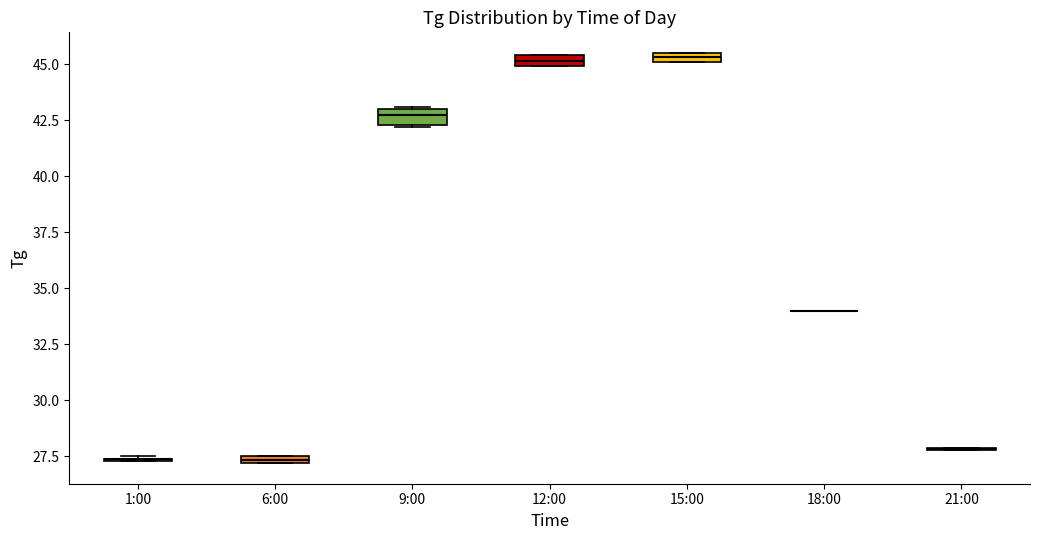

Where is the upper edge of the box for 6:00 on the y-axis? The values are not printed on the chart, so give them approximately, as read against the axis.

27.5